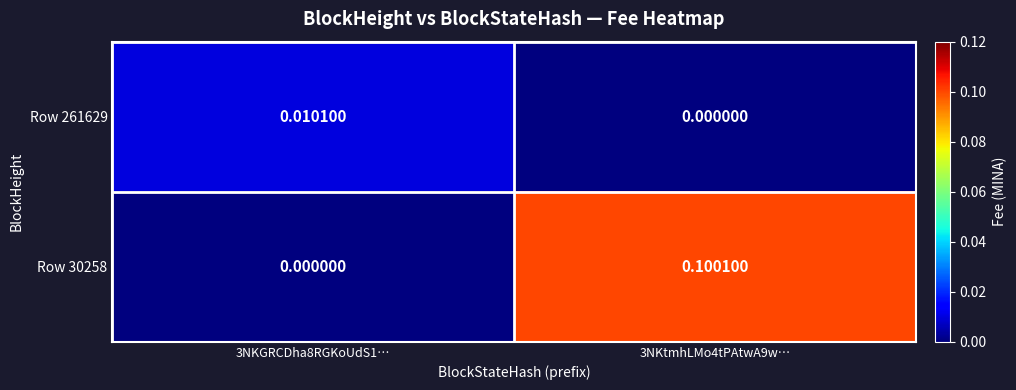

Is the value of Row 261629 at 3NKGRCDha8RGKoUdS1… greater than the value of Row 30258 at 3NKtmhLMo4tPAtwA9w…?

No